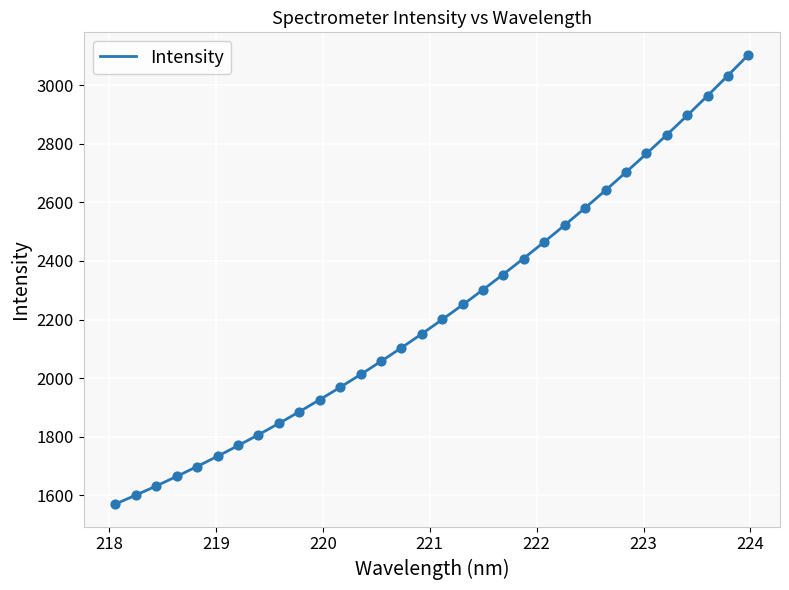

What is the change in value from 220.7354 to 221.6902?

+249.0